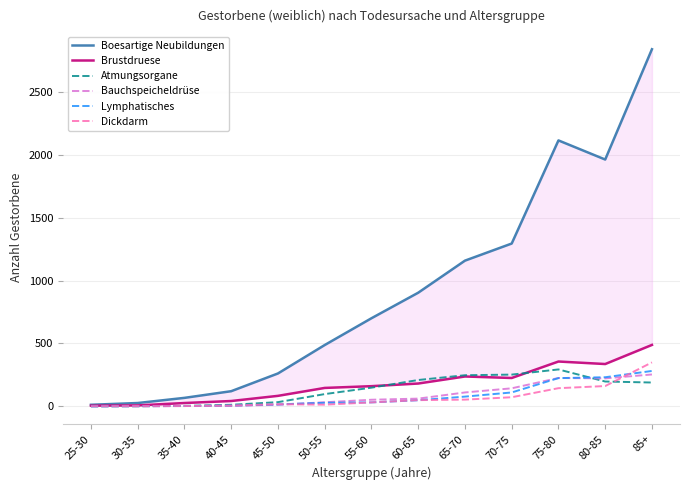

What is the label of the 9th point from the left?

65-70